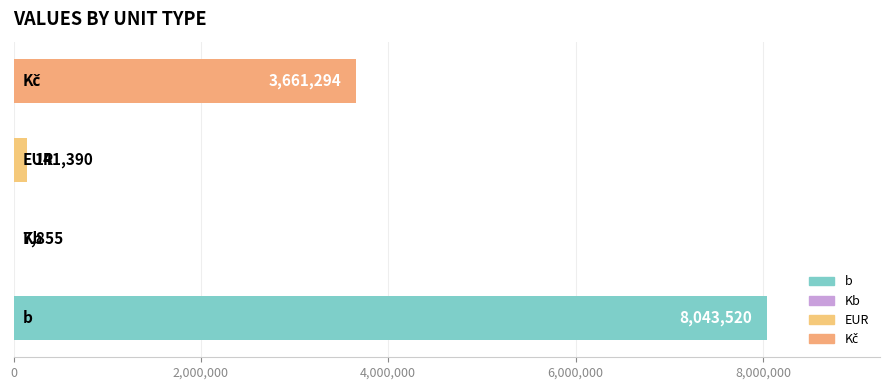

What is the greatest value displayed?

8043520.0